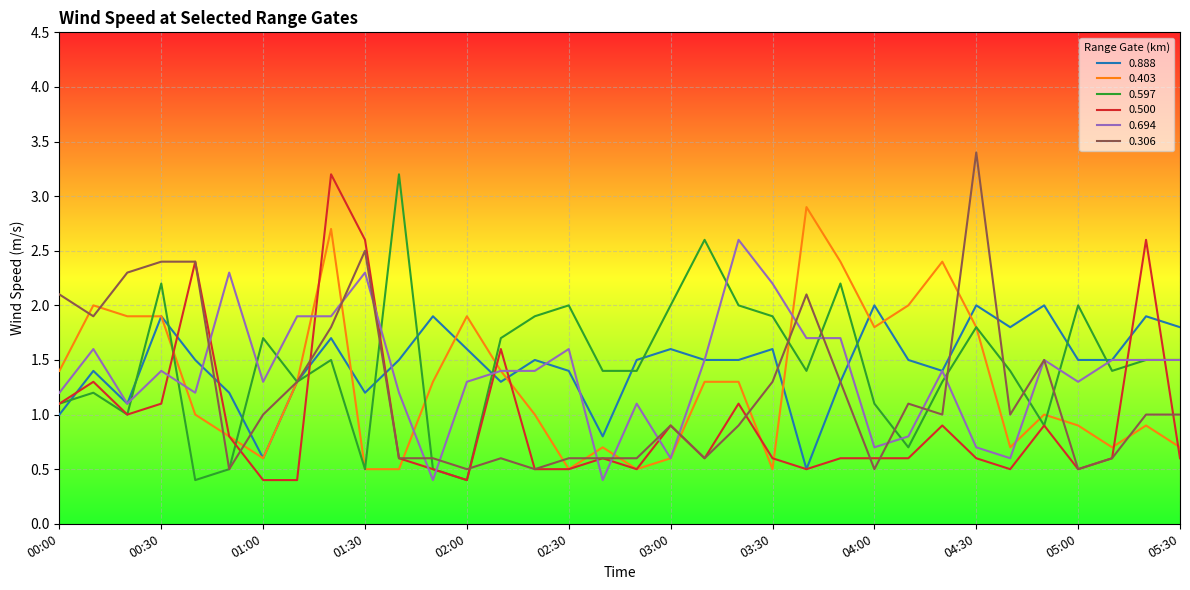

True or false: 0.694 and 0.597 intersect in this chart.

True